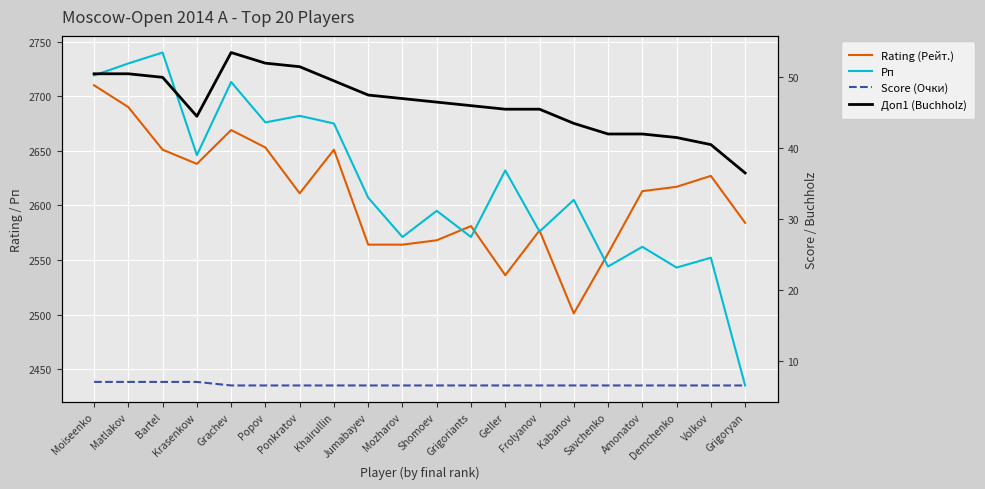

Between Shomoev and Geller, which series saw the biggest shift?

Рп